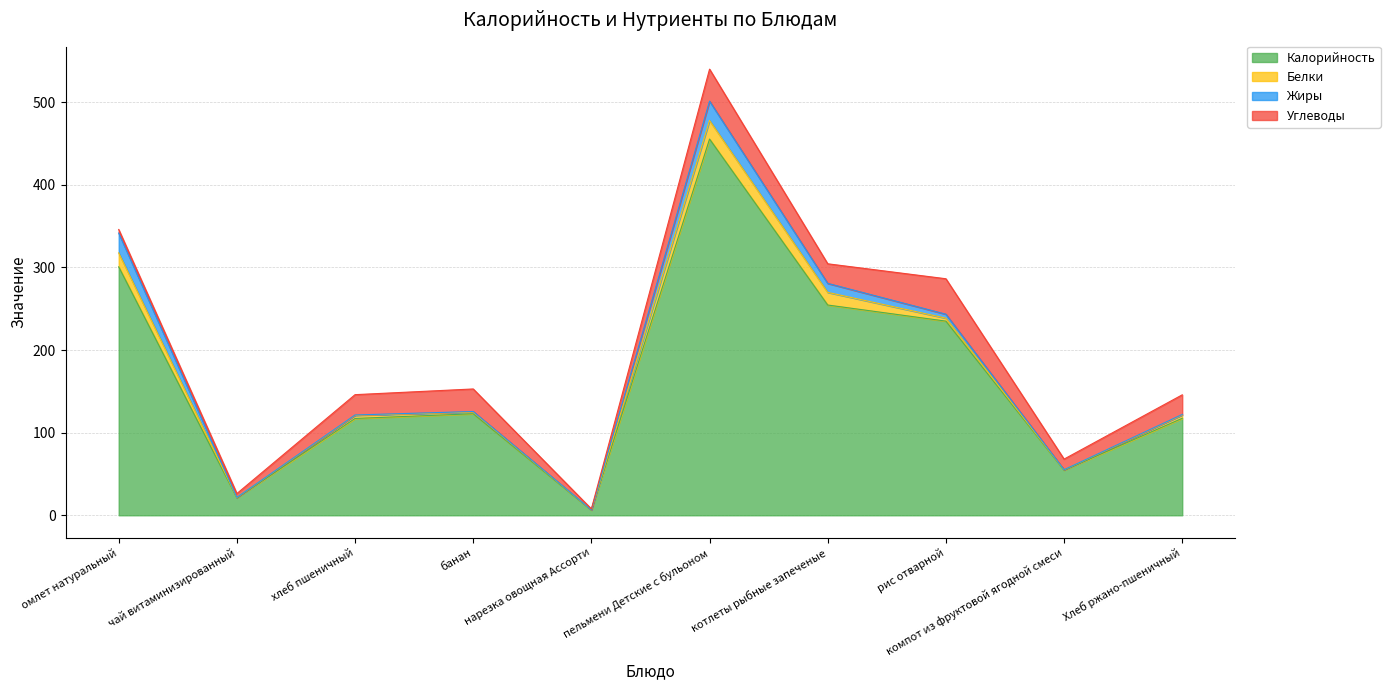

What is the spread (max minus min) of values at омлет натуральный?

296.4